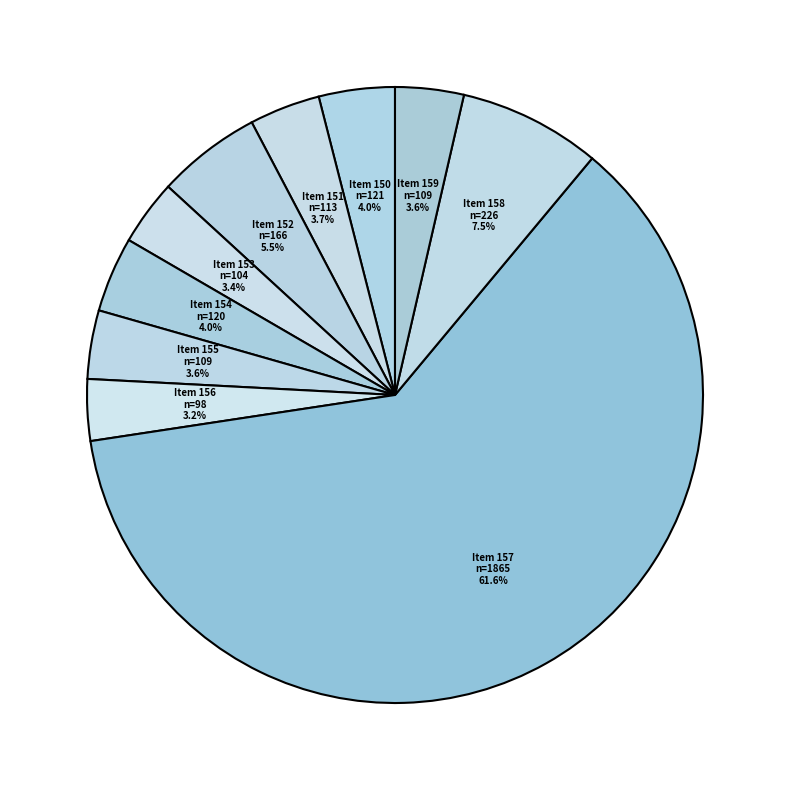

How many slices are in this pie chart?

10